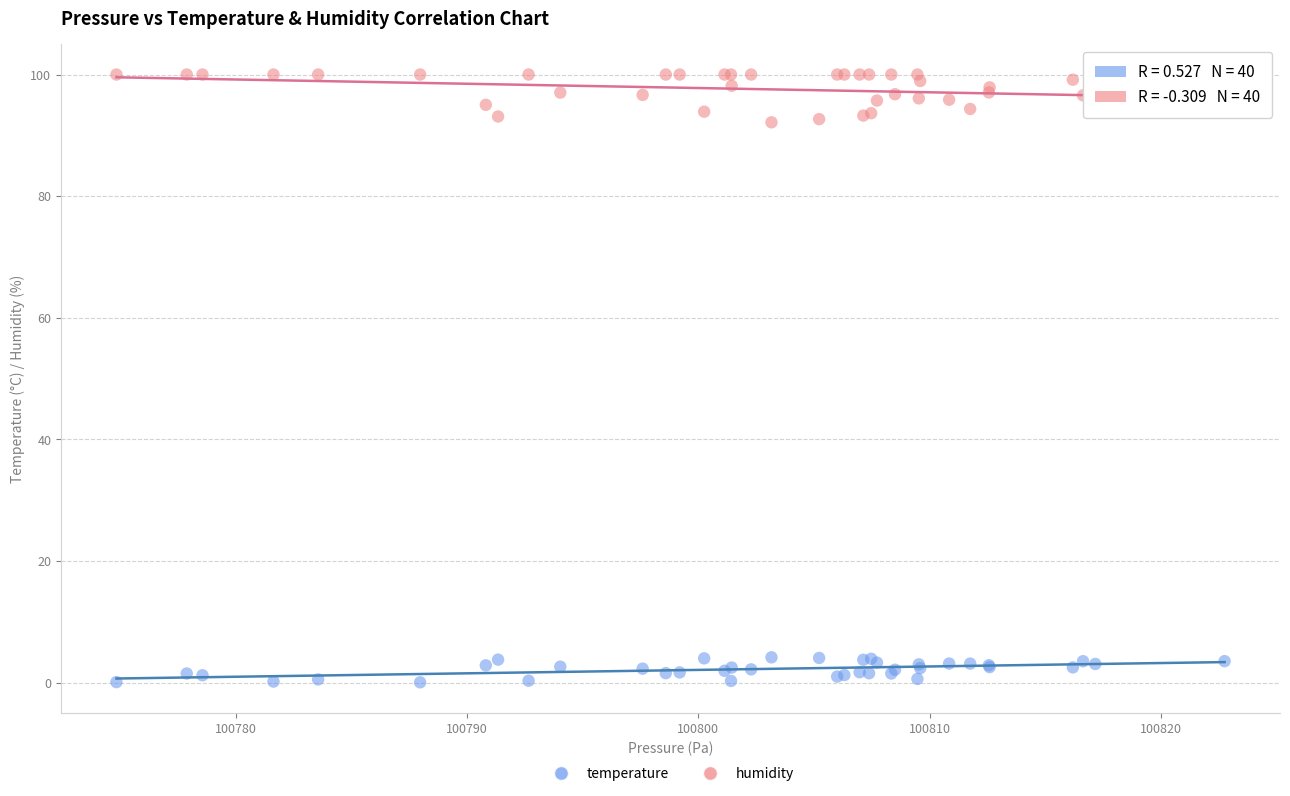

What are all the series names shown in the legend?

temperature, humidity